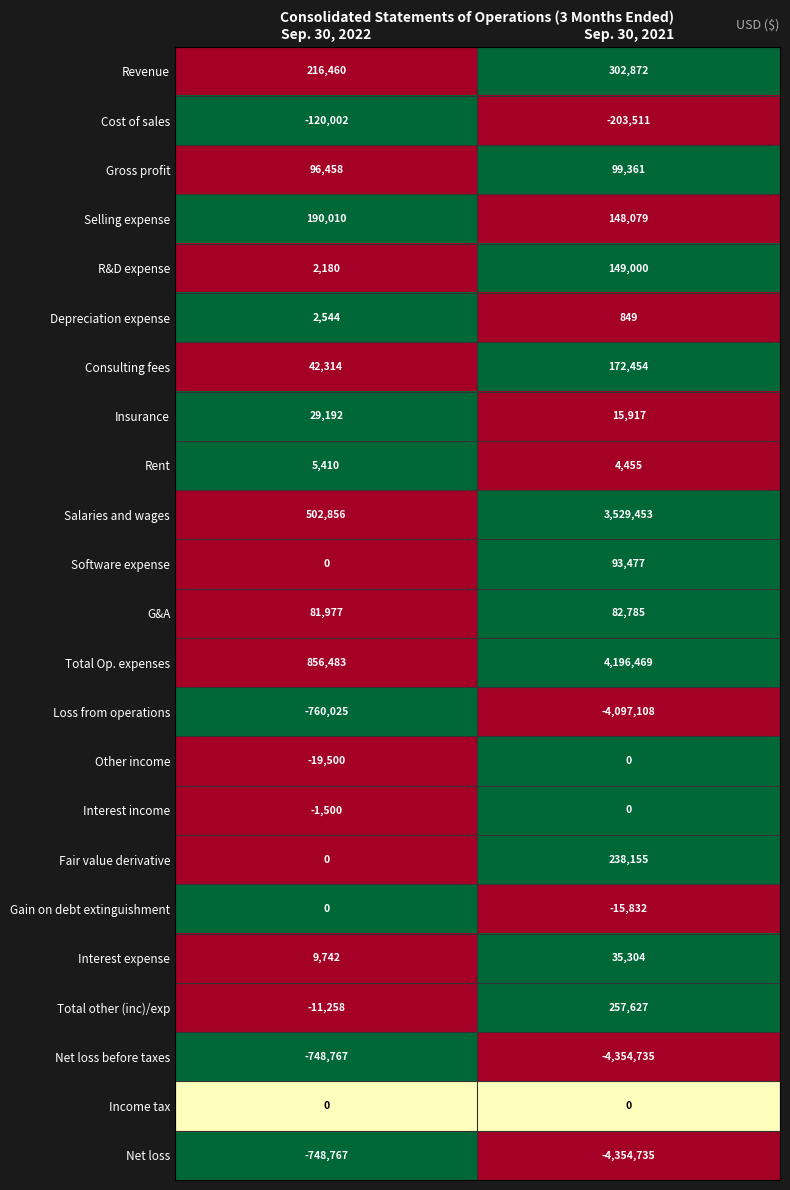

What is the spread (max minus min) of values at Sep. 30, 2022?

1616508